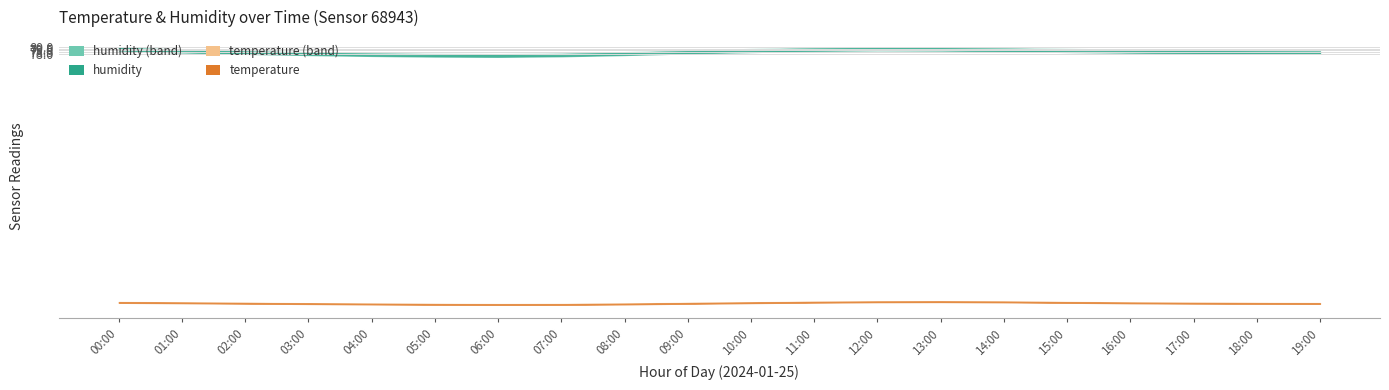

What is the label of the 16th point from the left?

15:00